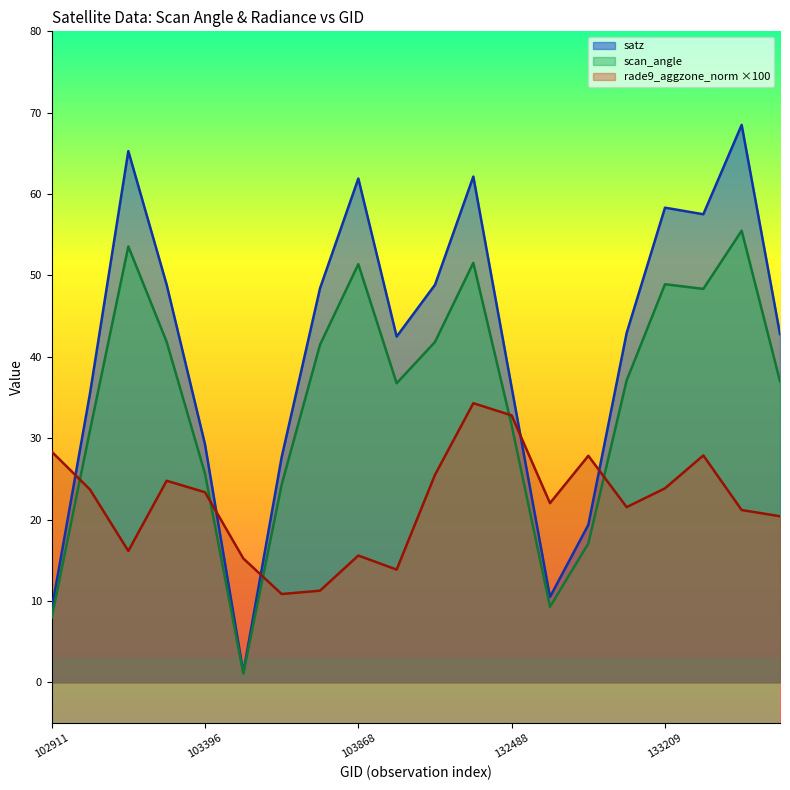

What is the lowest value of the satz series?

1.2